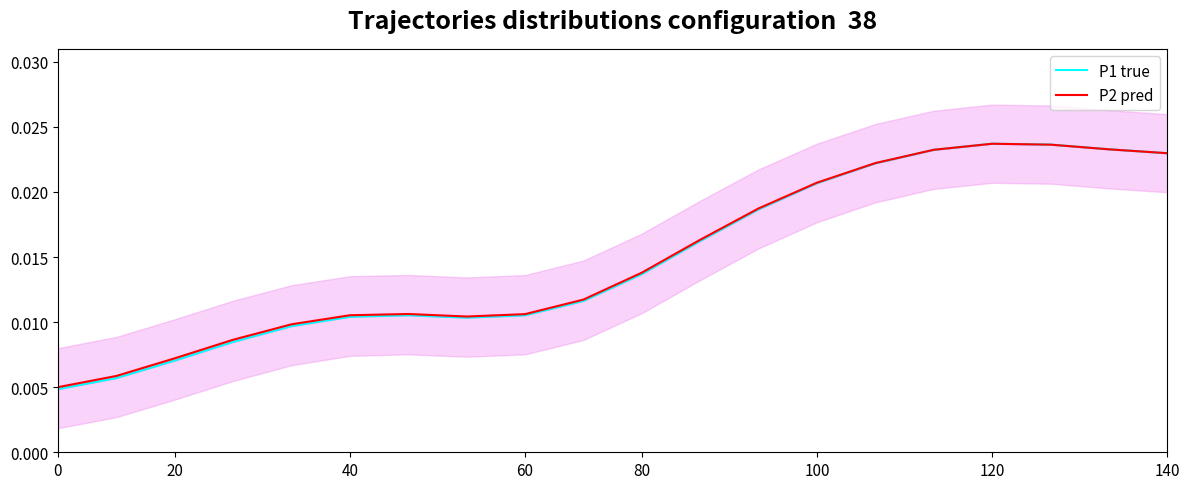

Count the P2 pred values in the range 0 to 1.

20